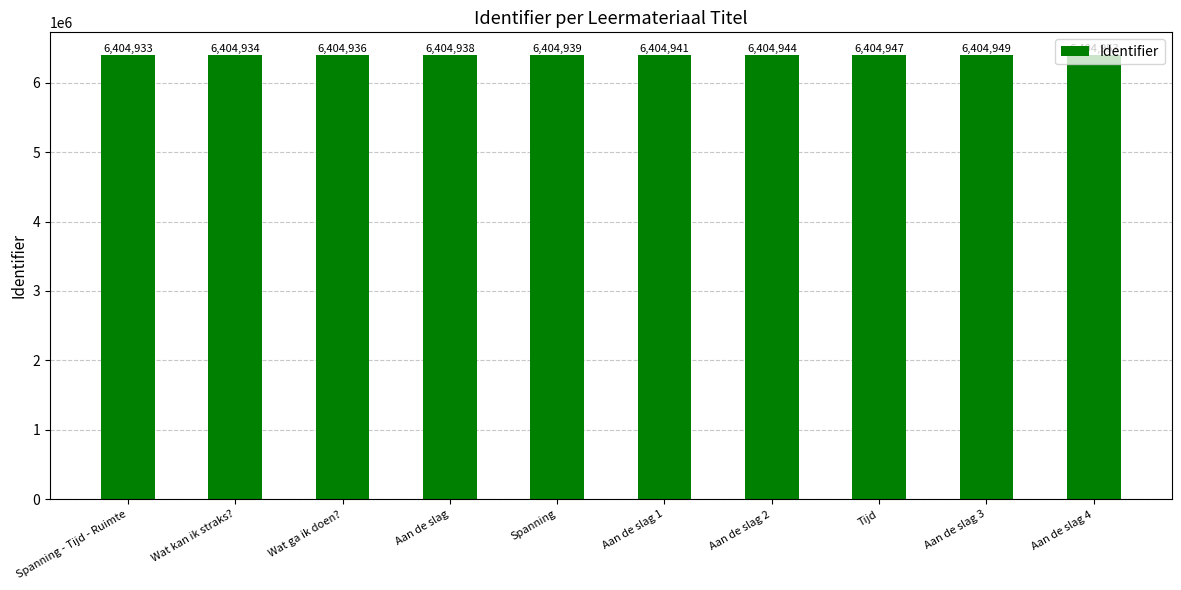

How many categories are shown in the chart?

10